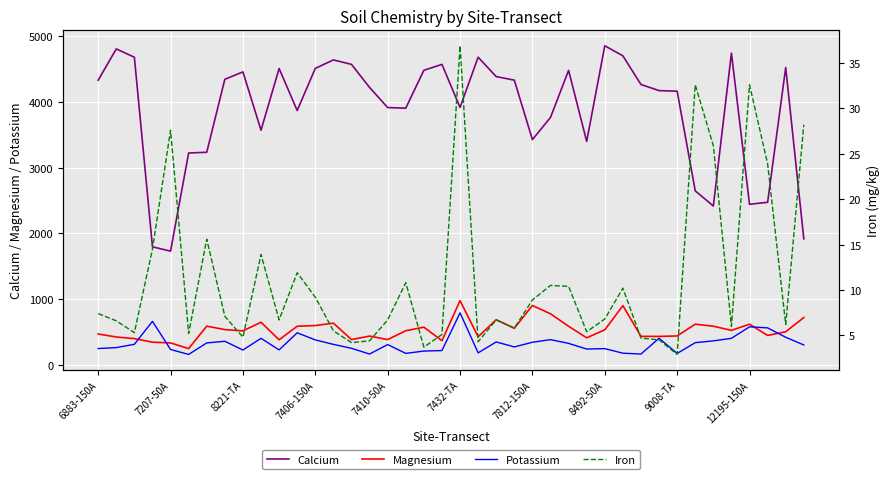

What is the difference between the maximum and second lowest values in the Potassium series?

626